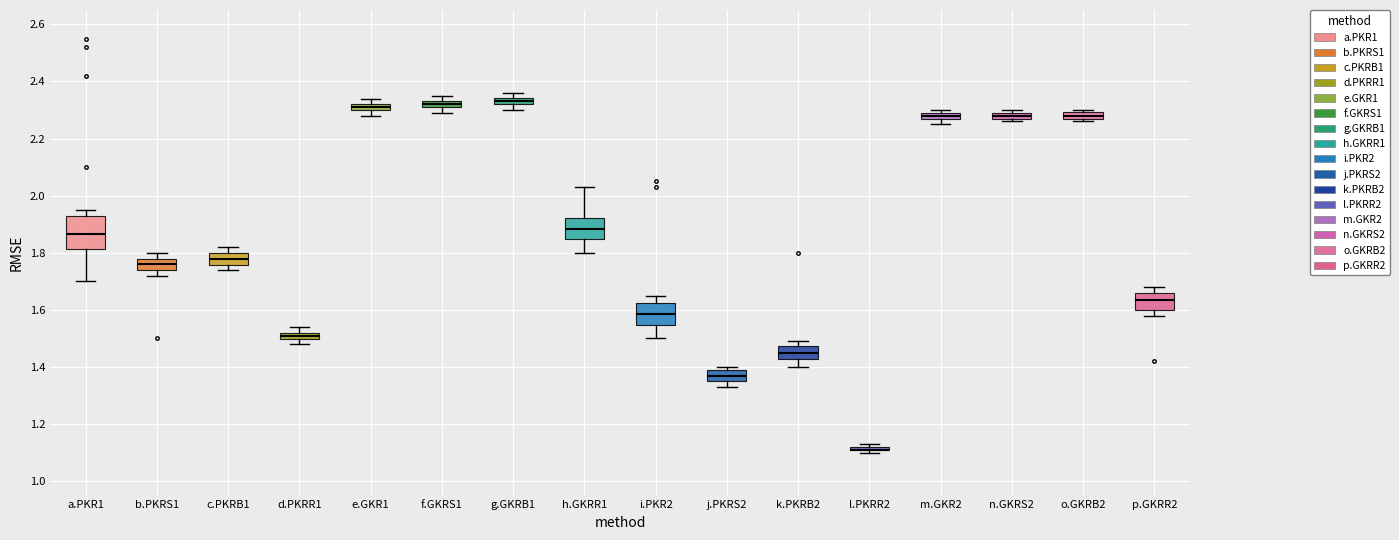

Comparing the boxes themselves (not the whiskers), which one is the tallest?

a.PKR1